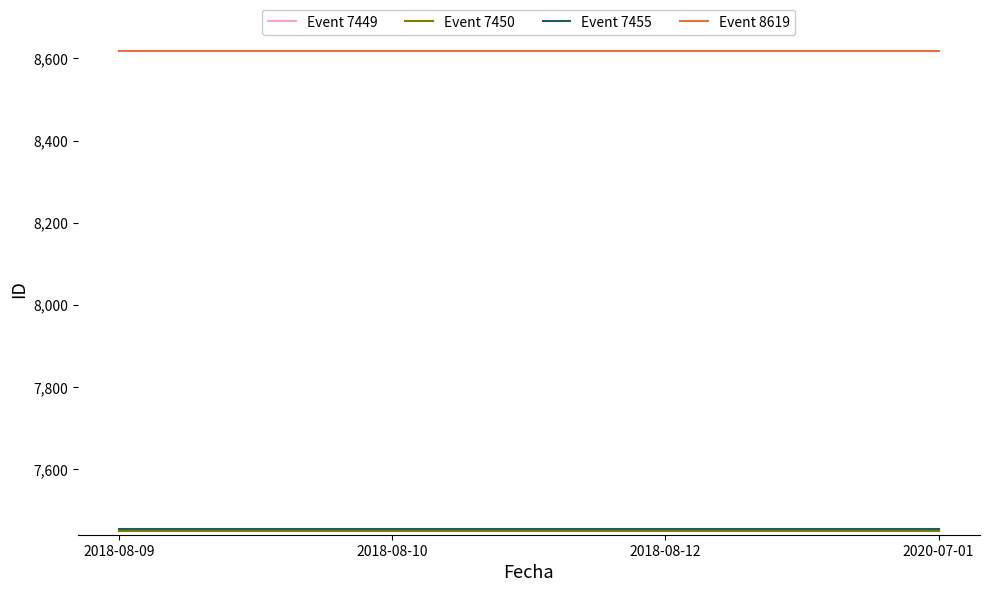

Which series has the largest total across all categories?

Event 8619